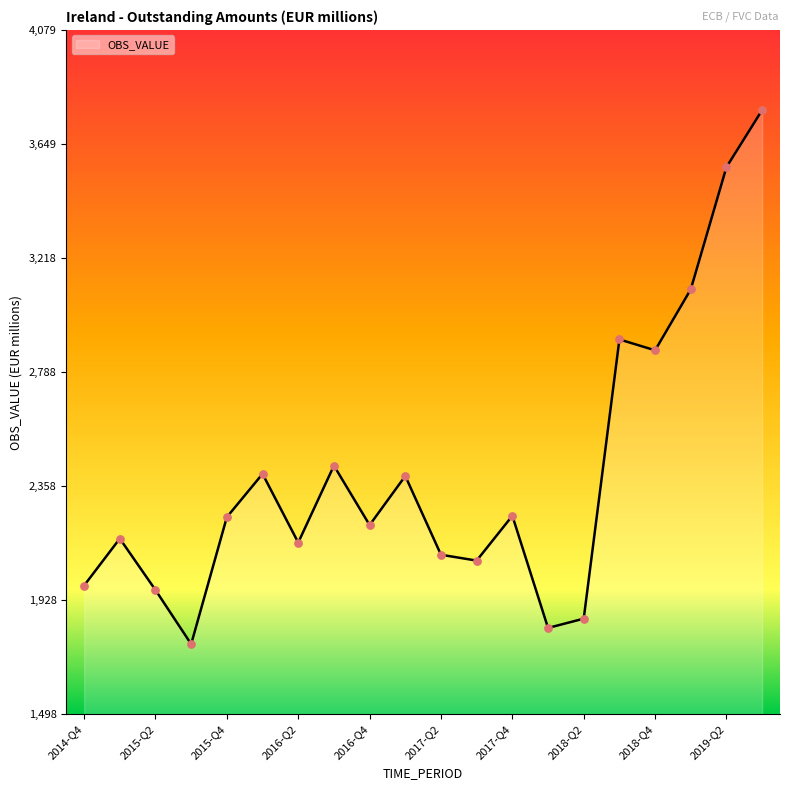

What is the greatest value displayed?

3777